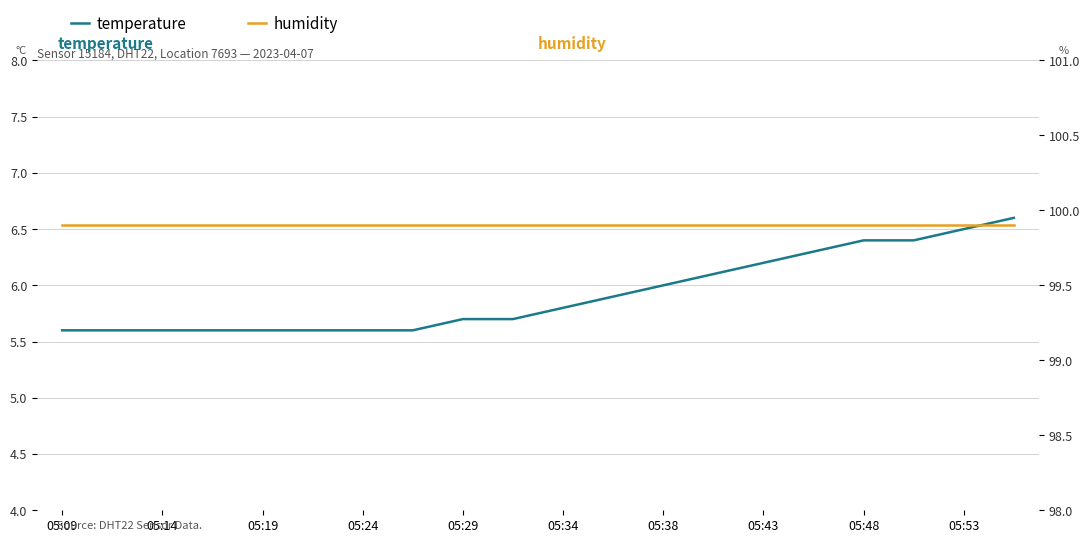

At how many categories does at least one series exceed 92?

20